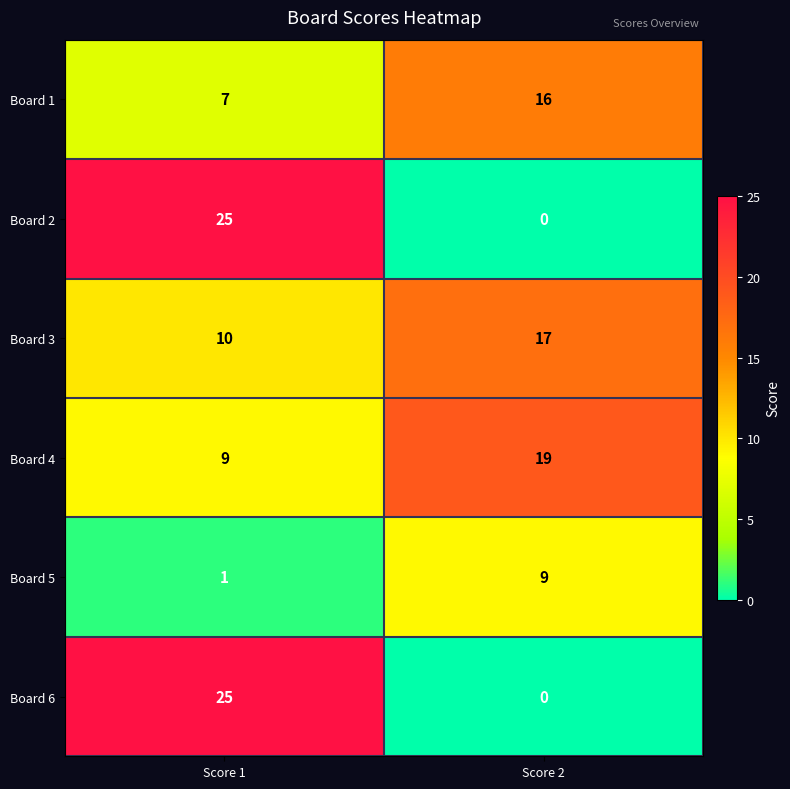

What is the greatest value displayed?

25